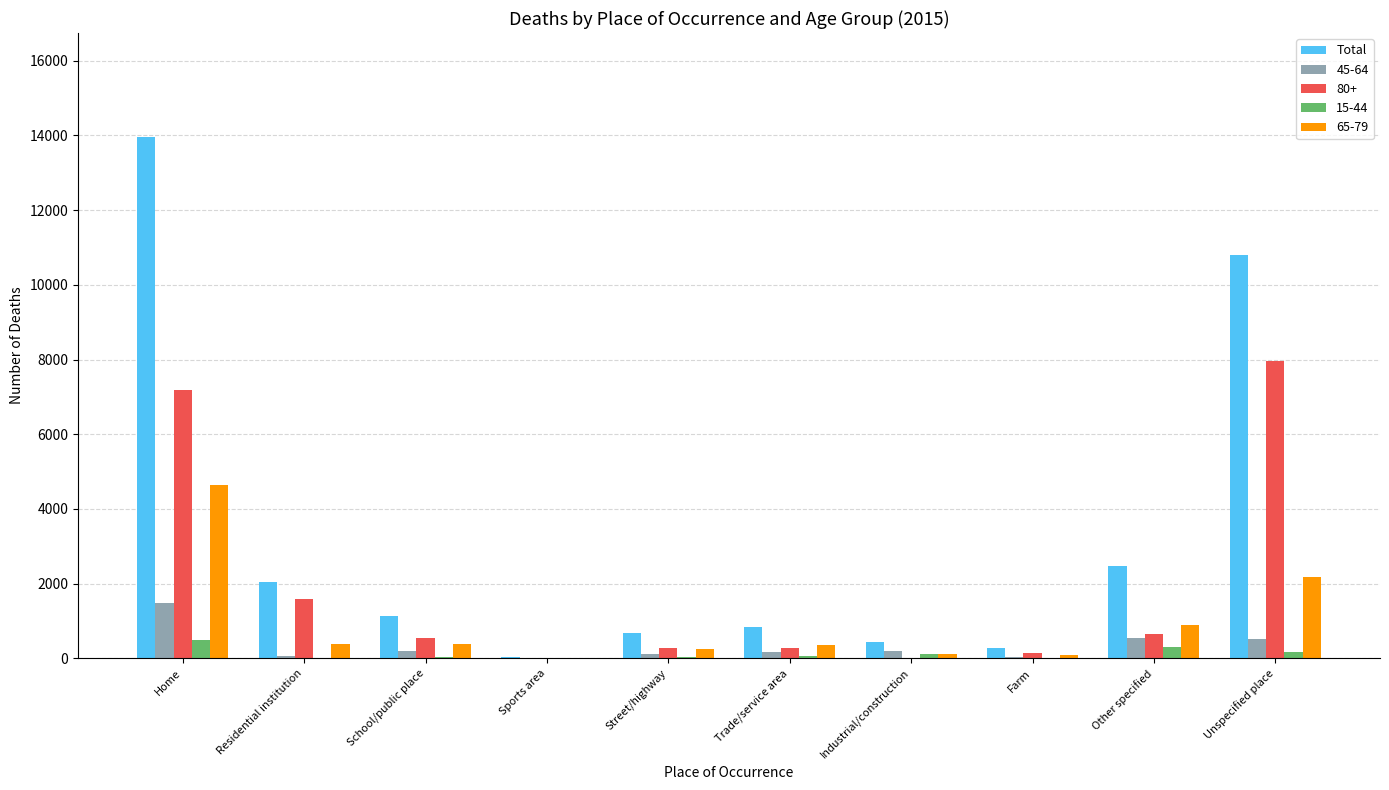

What is the sum of all Total values?

32664